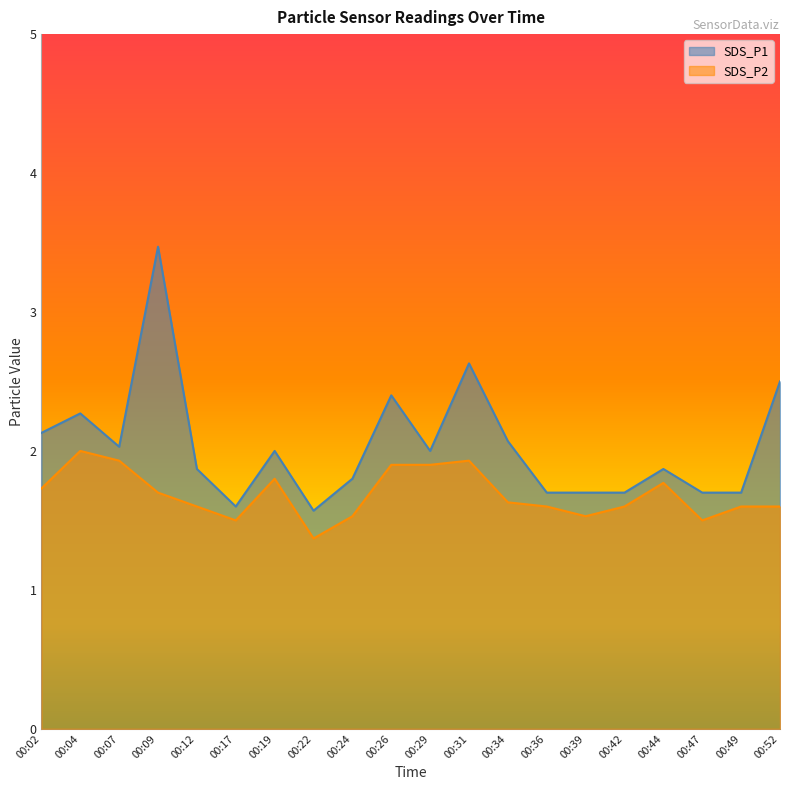

Reading left to right, what are all the values shown in this chart?

SDS_P1: 2.1	2.3	2.0	3.5	1.9	1.6	2.0	1.6	1.8	2.4	2.0	2.6	2.1	1.7	1.7	1.7	1.9	1.7	1.7	2.5
SDS_P2: 1.7	2.0	1.9	1.7	1.6	1.5	1.8	1.4	1.5	1.9	1.9	1.9	1.6	1.6	1.5	1.6	1.8	1.5	1.6	1.6